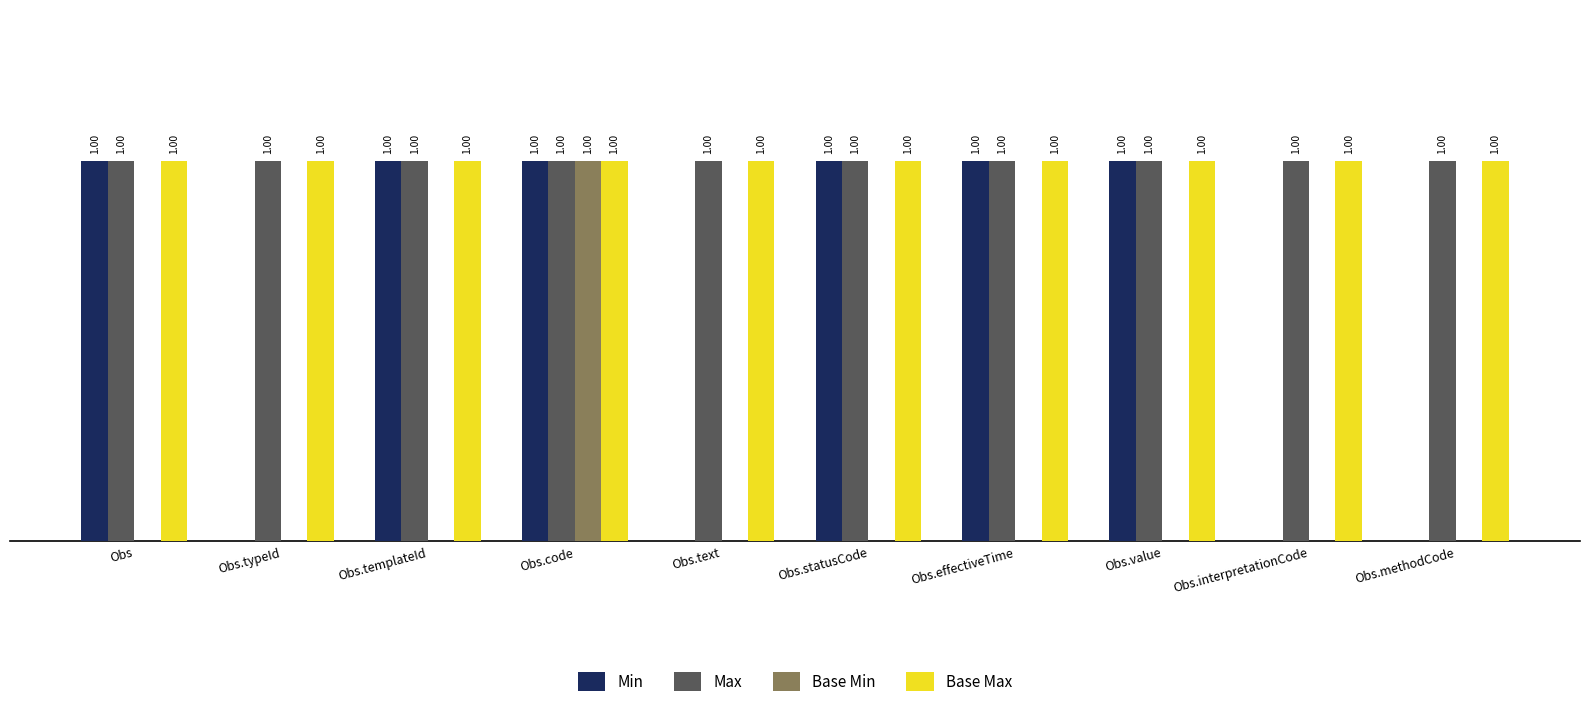

Is the value of Base Max at Obs.text greater than the value of Min at Obs.methodCode?

Yes